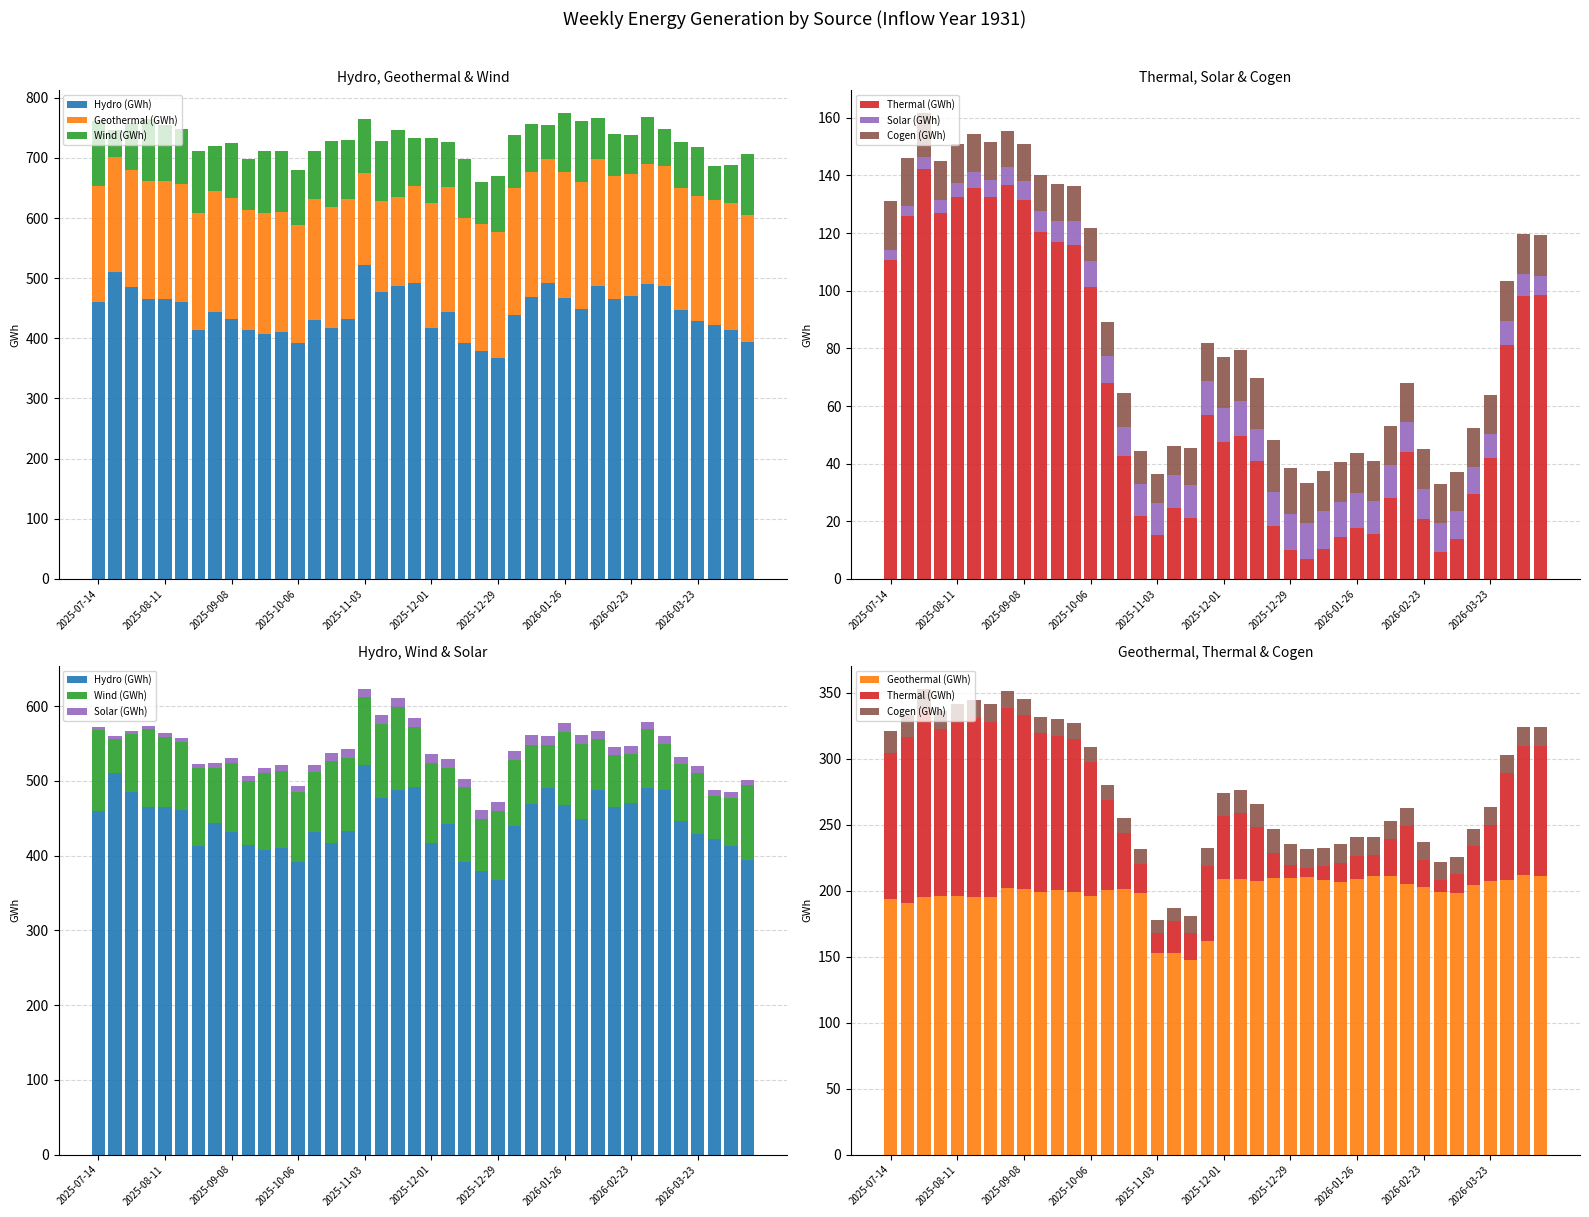

Which series has the widest spread of values?

Hydro (GWh)